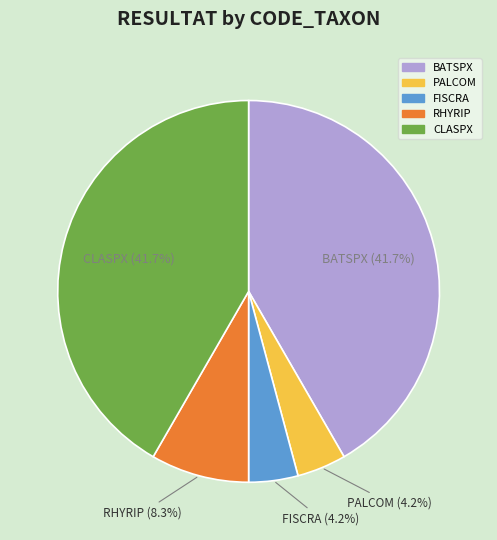

Is it true that PALCOM is 13% of the pie?

False